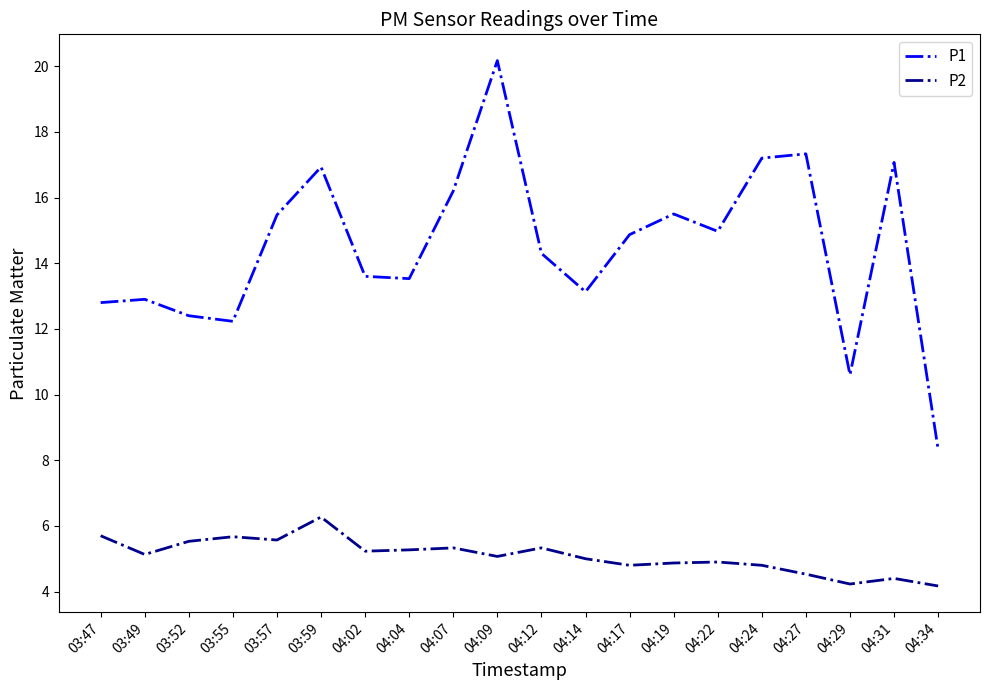

What is the maximum value for P2?

6.3